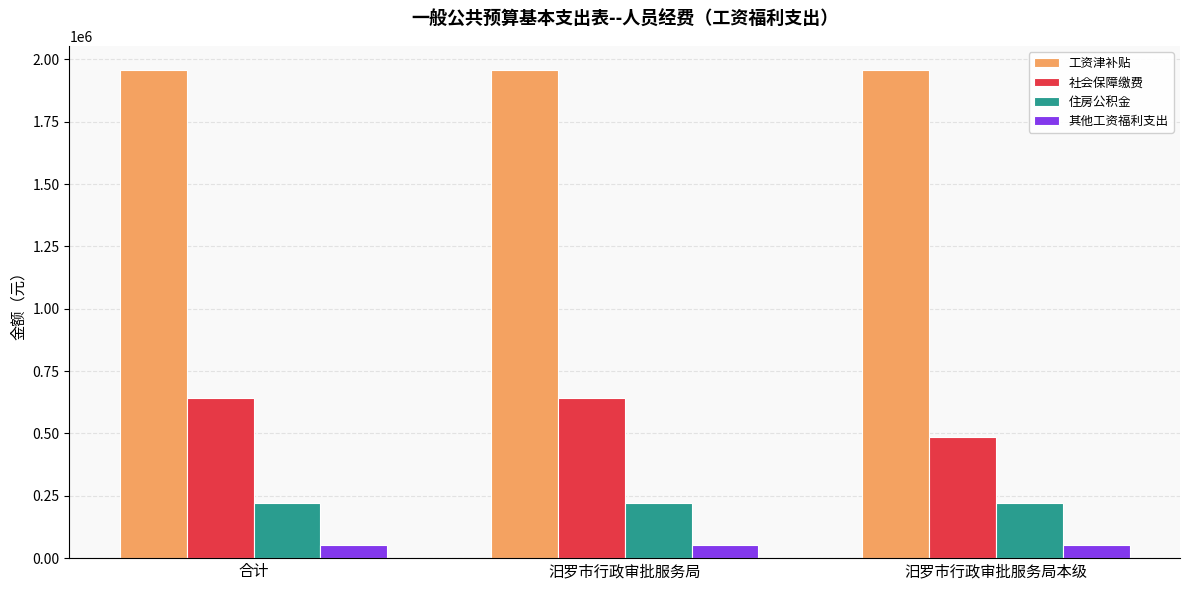

Are the bars horizontal?

No